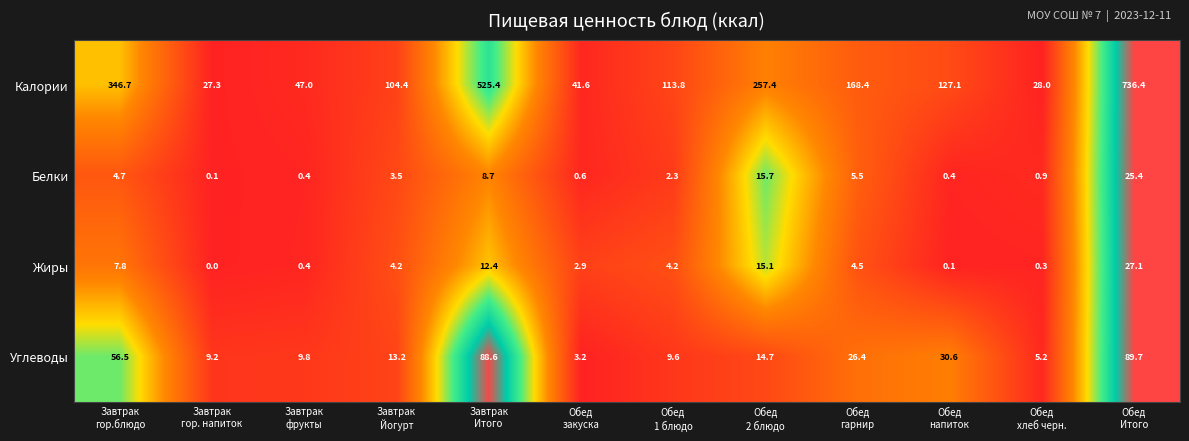

What is the sum of all Углеводы values?

356.7